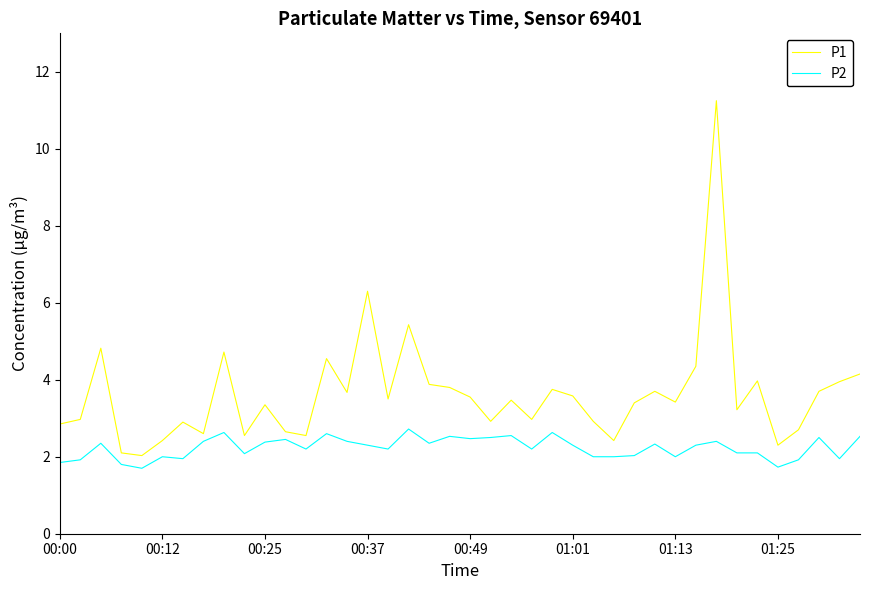

What is the smallest value displayed?

1.7